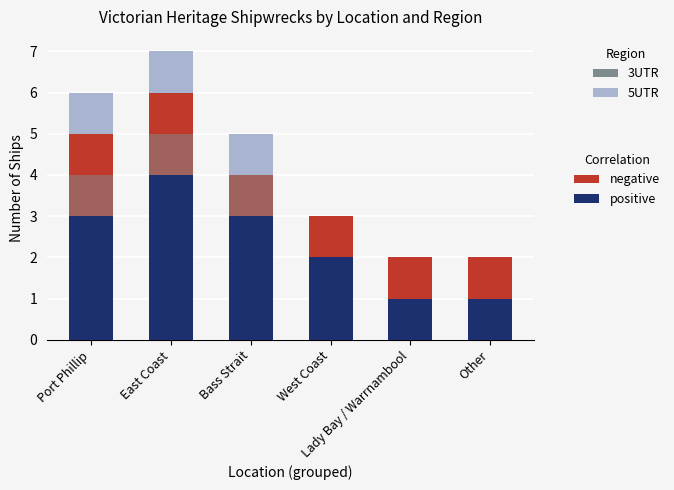

The value of 3UTR at West Coast is 0. True or false?

False